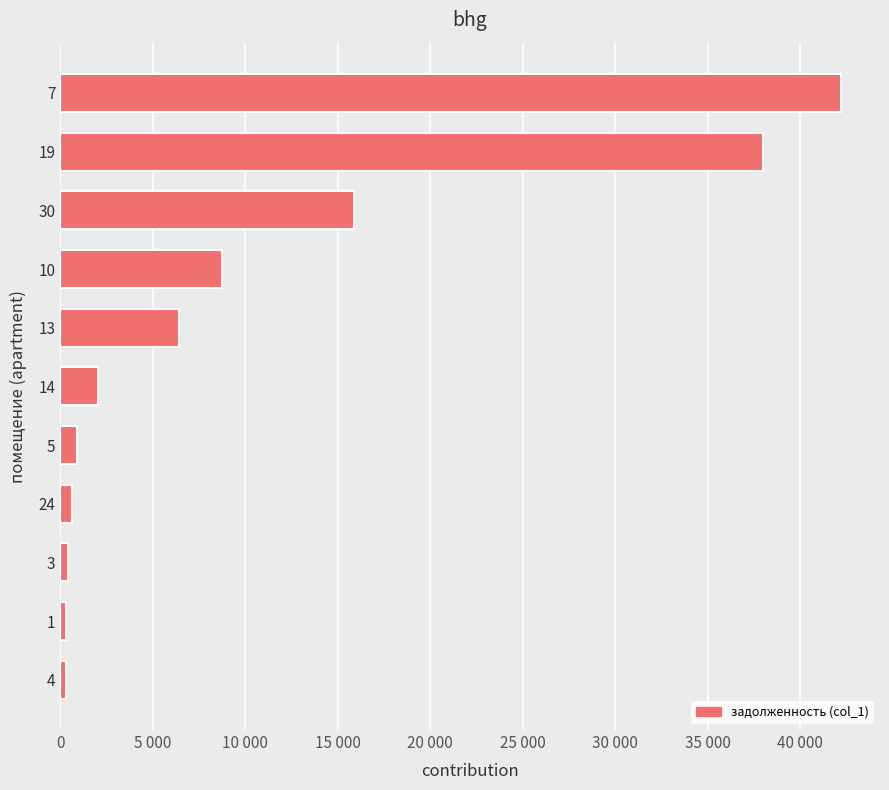

Are the bars horizontal?

Yes